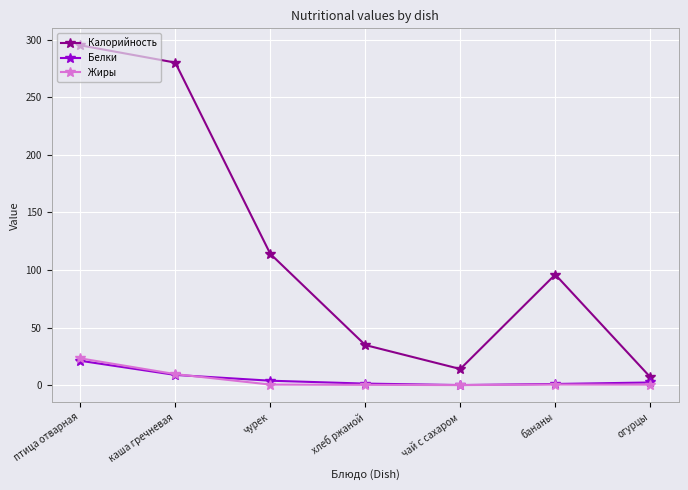

Which series has the widest spread of values?

Калорийность